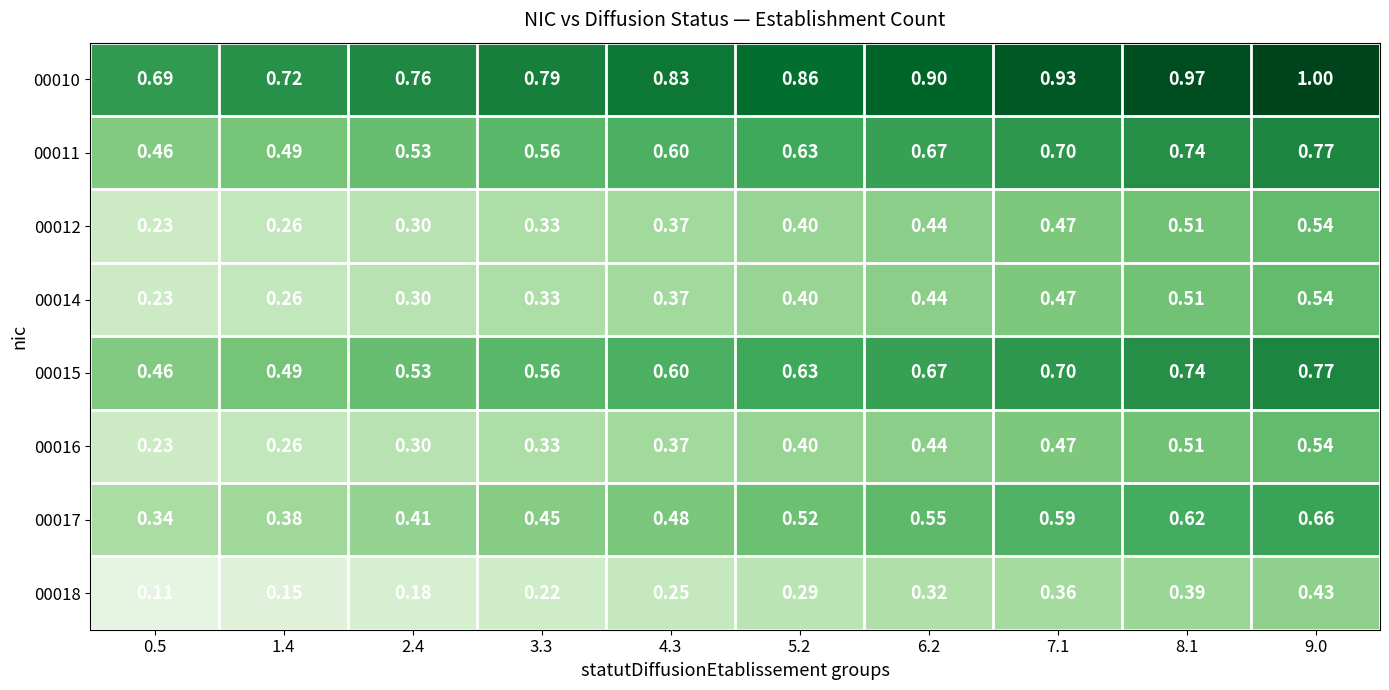

What is the difference between the highest and lowest values at 0.5?

0.6